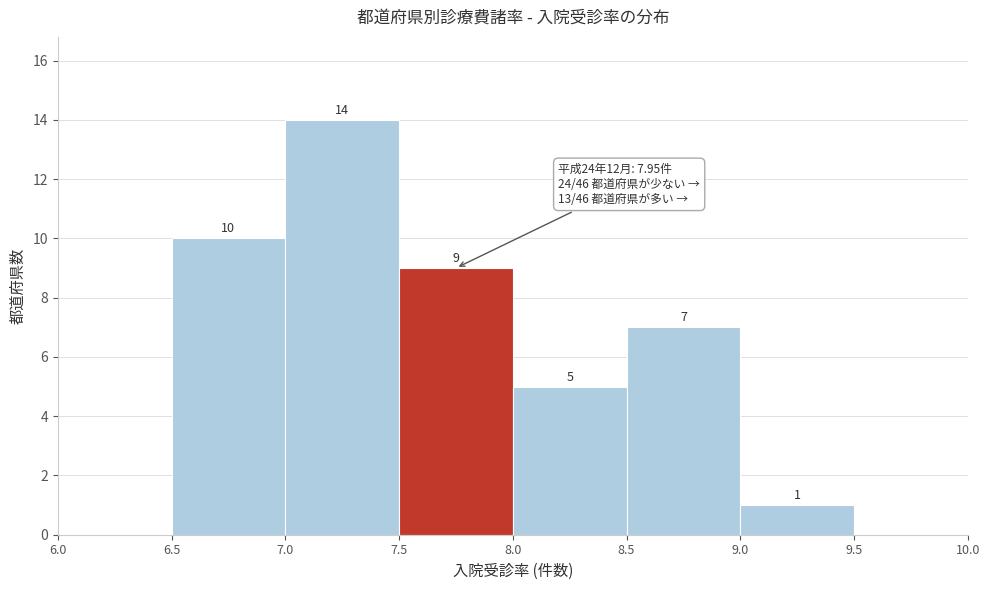

Which range on the x-axis has the tallest bar?

7.0 to 7.5